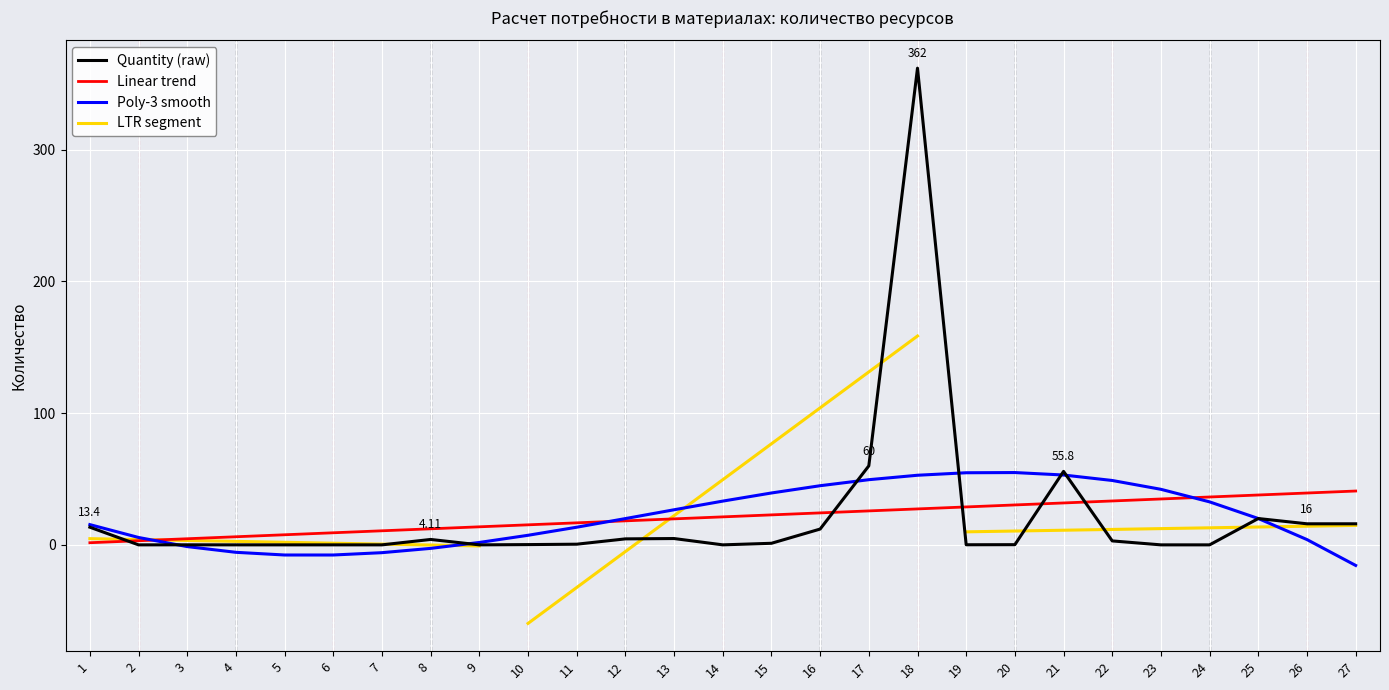

List the labels in order of value, smallest first.

4, 6, 2, 7, 5, 9, 23, 24, 14, 3, 19, 20, 10, 11, 15, 22, 8, 12, 13, 16, 1, 26, 27, 25, 21, 17, 18